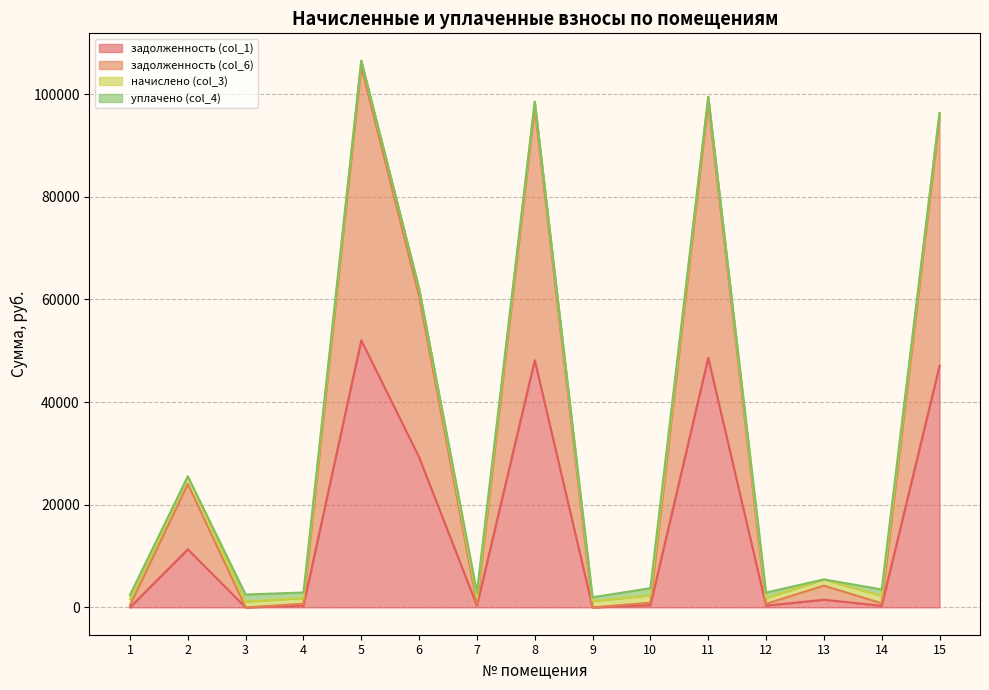

The задолженность (col_6) series shows 49195.4 at 11. True or false?

False